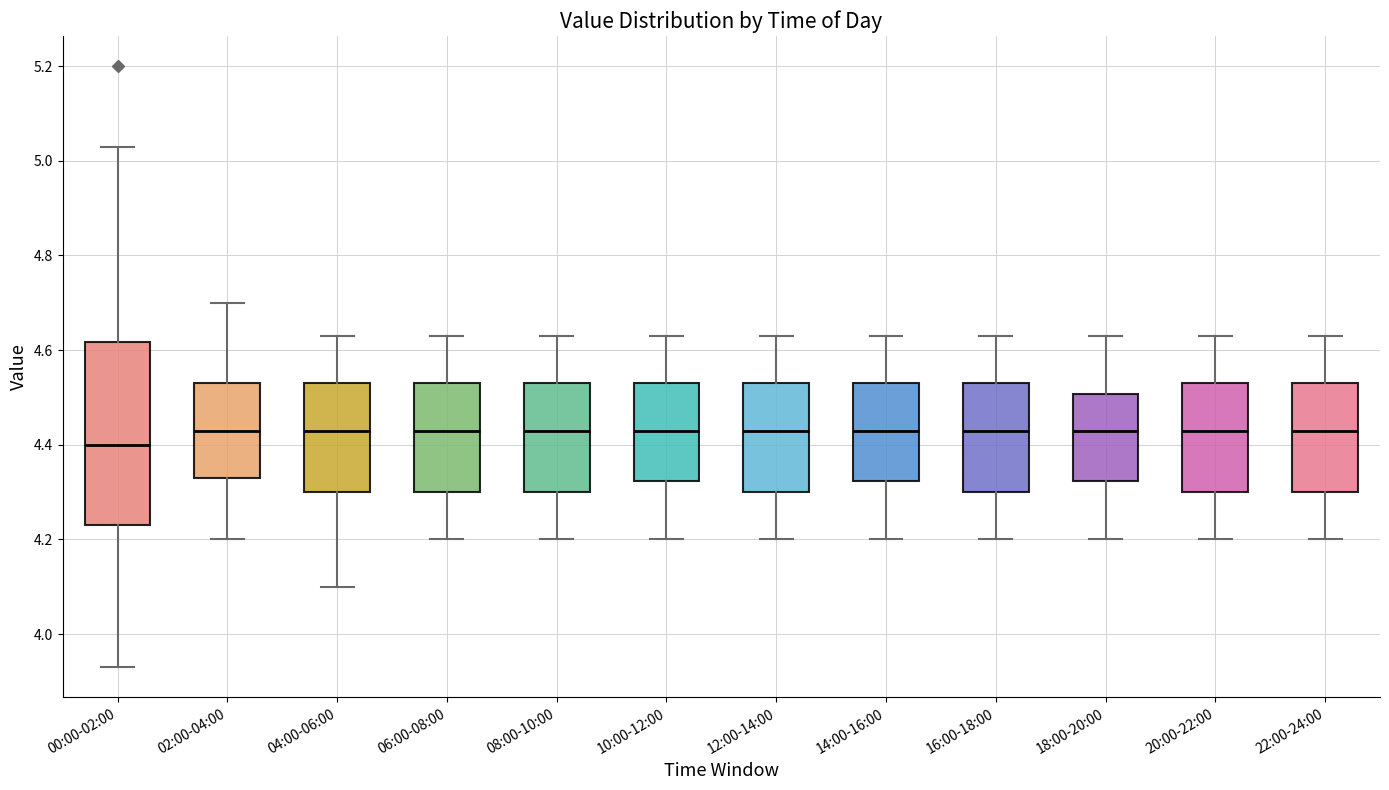

Which box has the lowest median line?

00:00-02:00